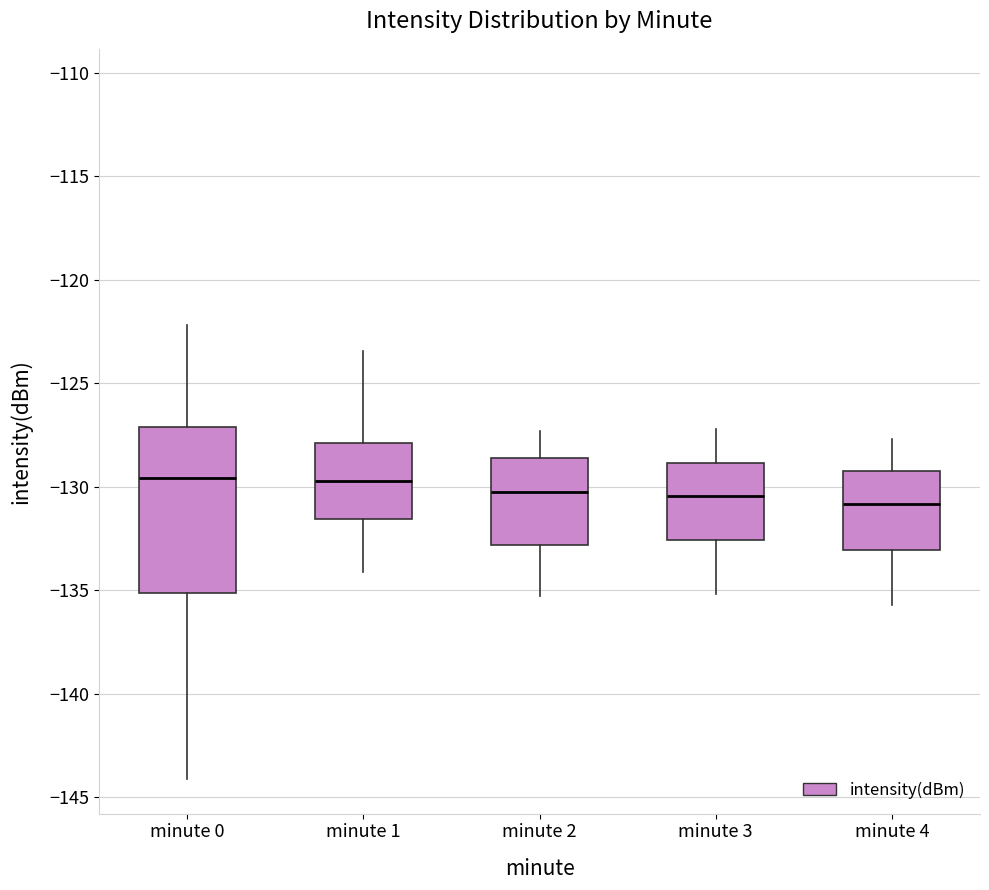

Where is the upper edge of the box for minute 2 on the y-axis? The values are not printed on the chart, so give them approximately, as read against the axis.

-128.5